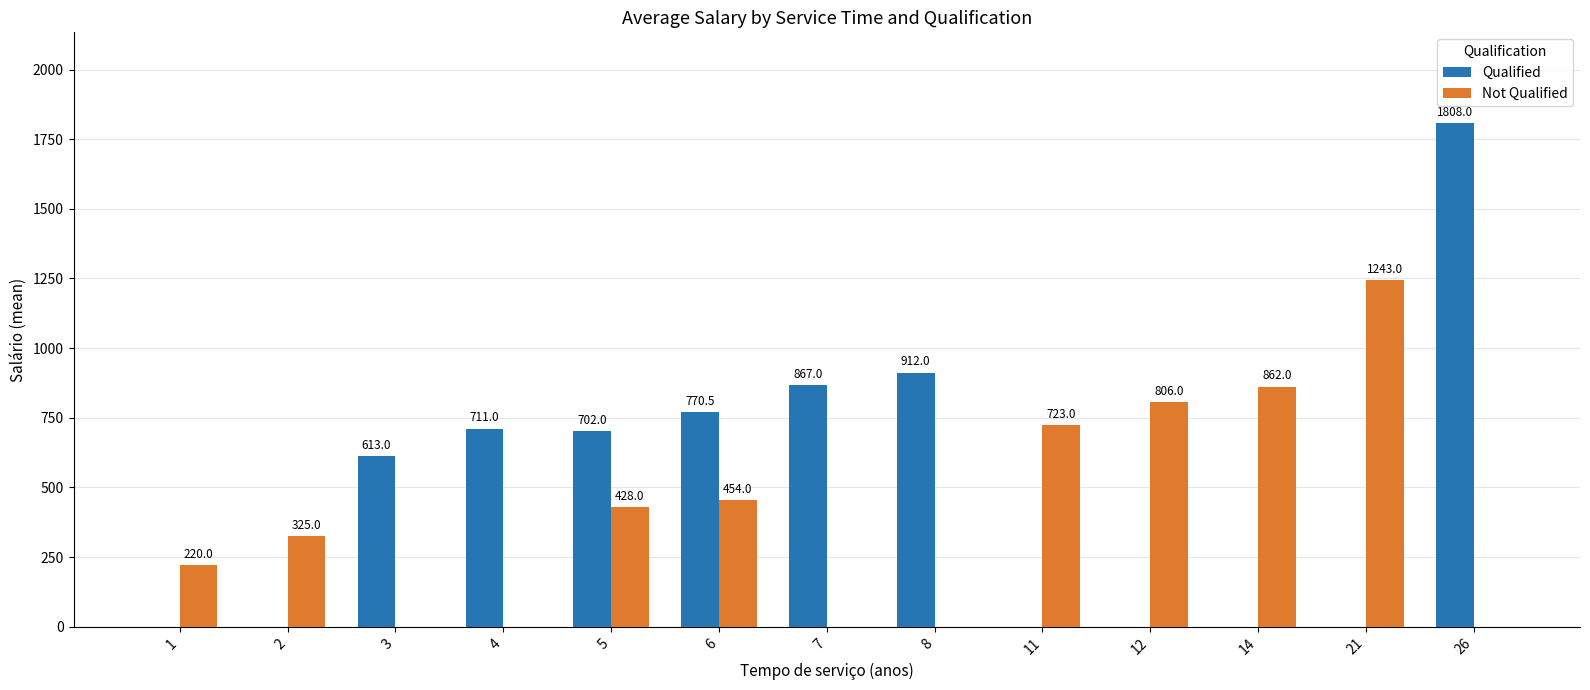

What is the spread (max minus min) of values at 11?

723.0